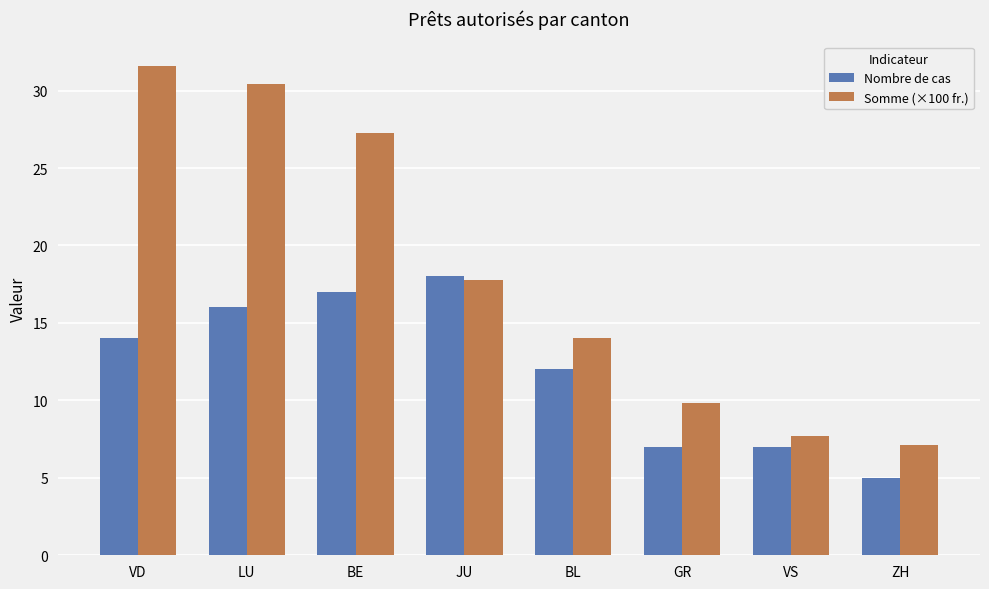

What is the total value across all series at GR?

16.8